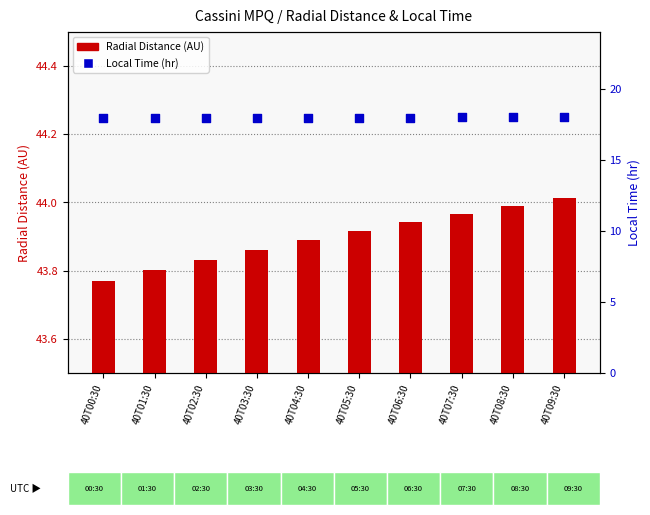

Which series has the widest spread of Y values?

Radial Distance (AU)